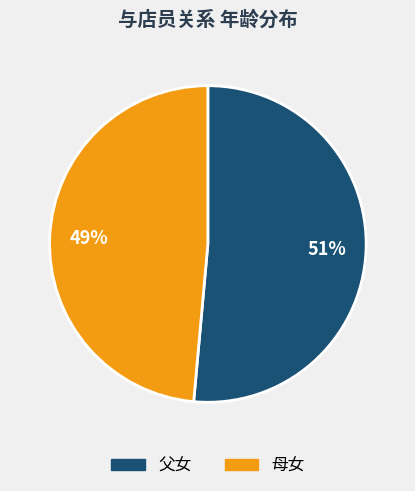

What is the smallest slice in the pie chart?

母女